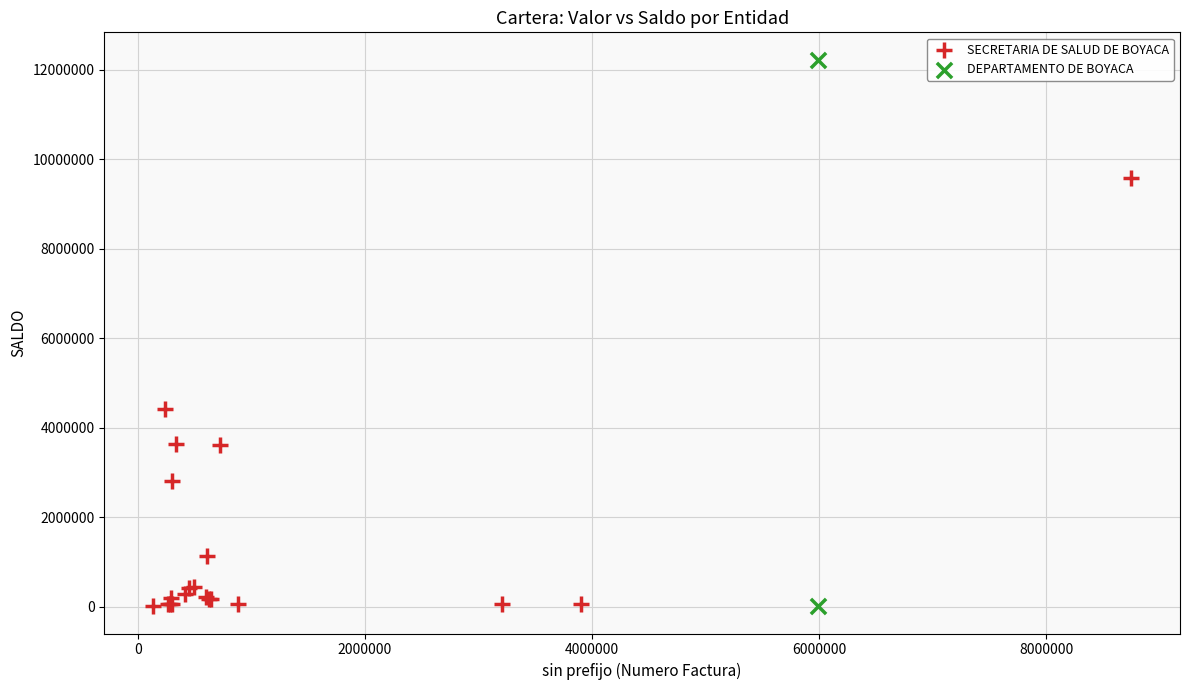

What are all the series names shown in the legend?

SECRETARIA DE SALUD DE BOYACA, DEPARTAMENTO DE BOYACA